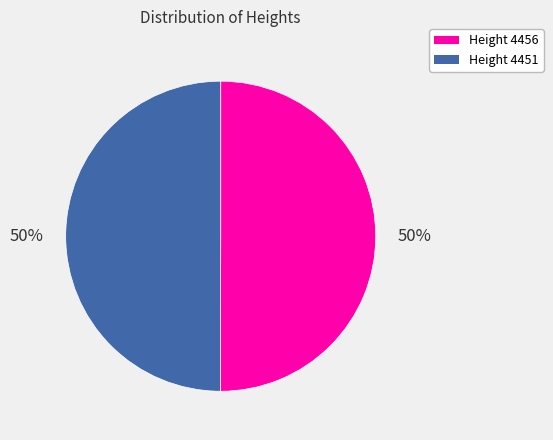

To the nearest percent, what is the average slice percentage?

50%